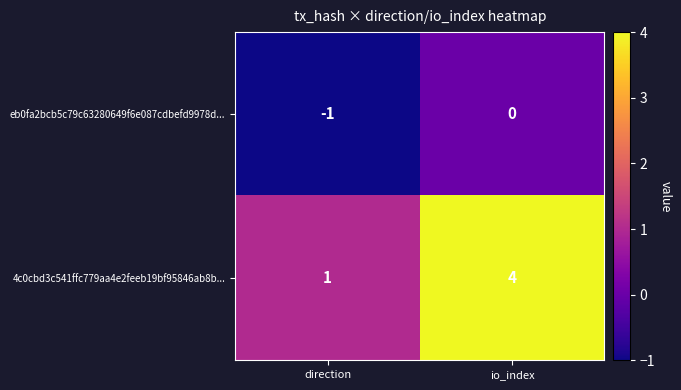

List the series in order of their peak value, highest first.

4c0cbd3c541ffc779aa4e2feeb19bf95846ab8b..., eb0fa2bcb5c79c63280649f6e087cdbefd9978d...